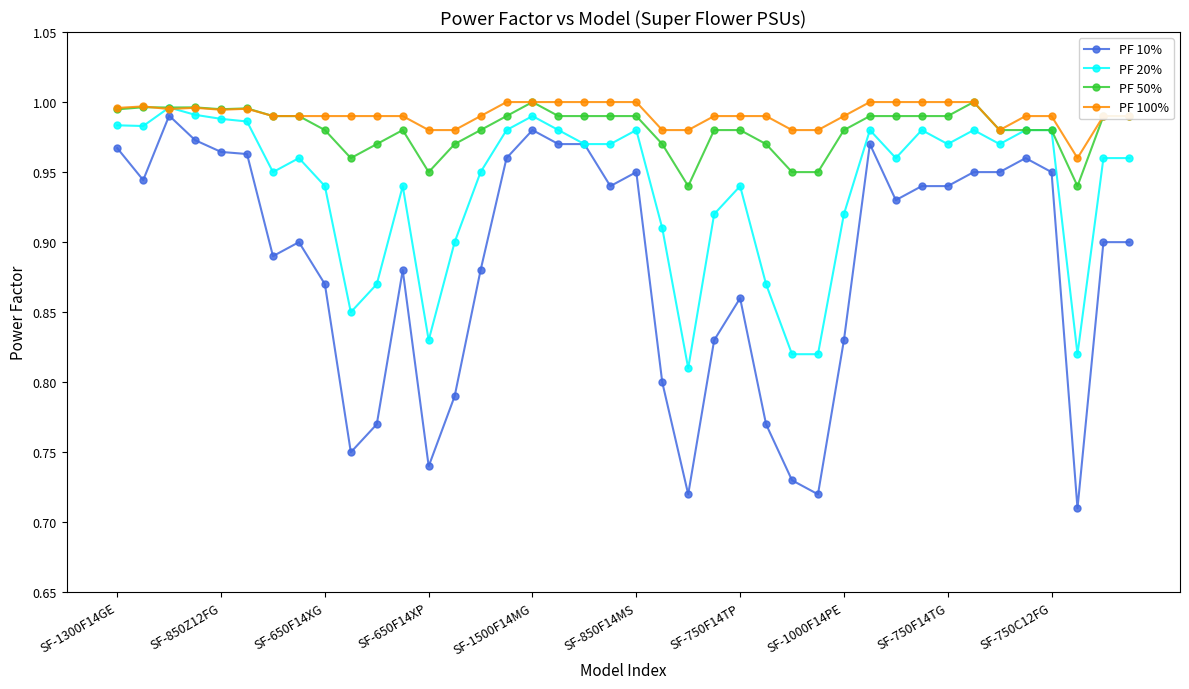

At how many categories does at least one series exceed 0?

40